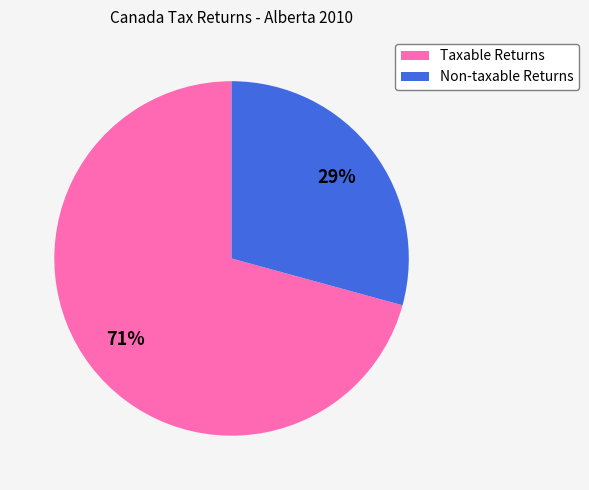

Does any single category account for the majority?

Yes